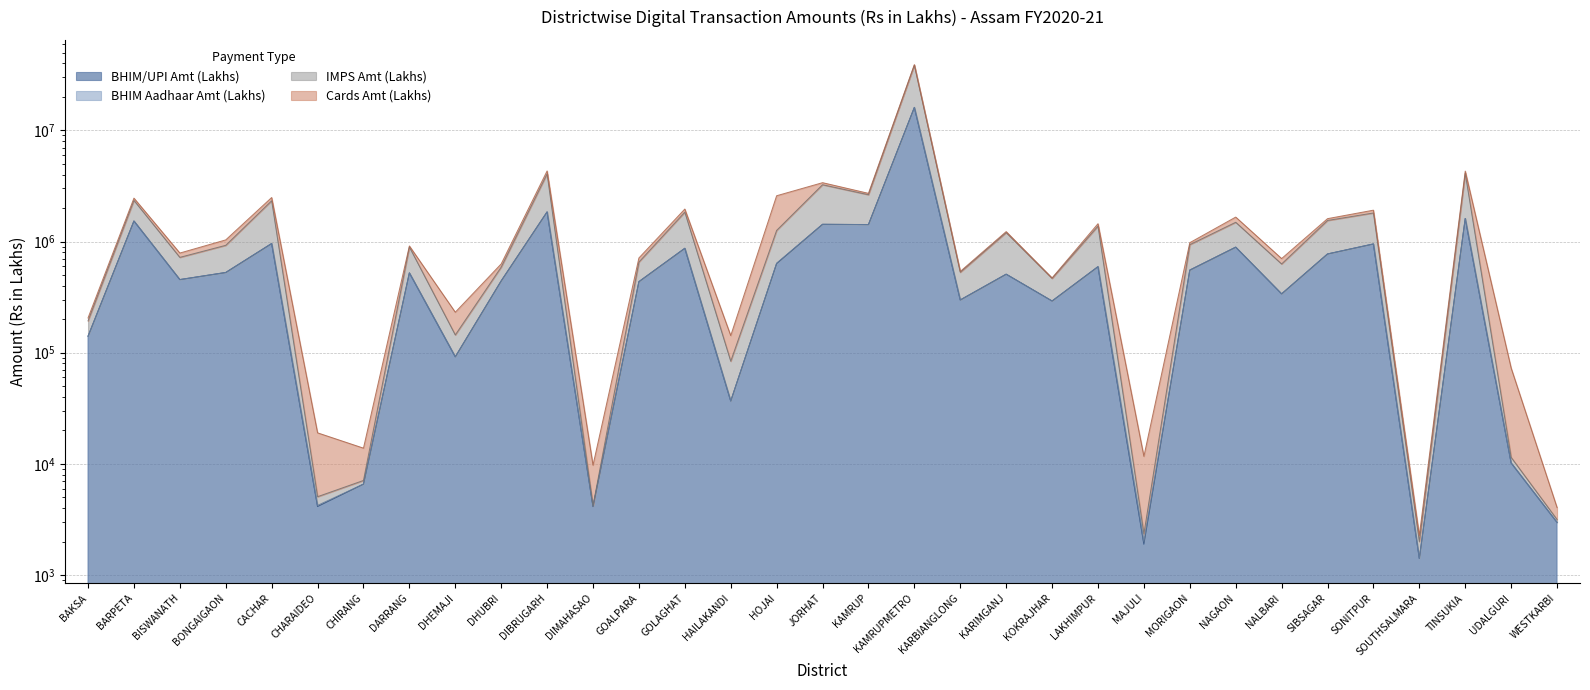

Which label corresponds to the smallest value in the chart?

SOUTHSALMARA